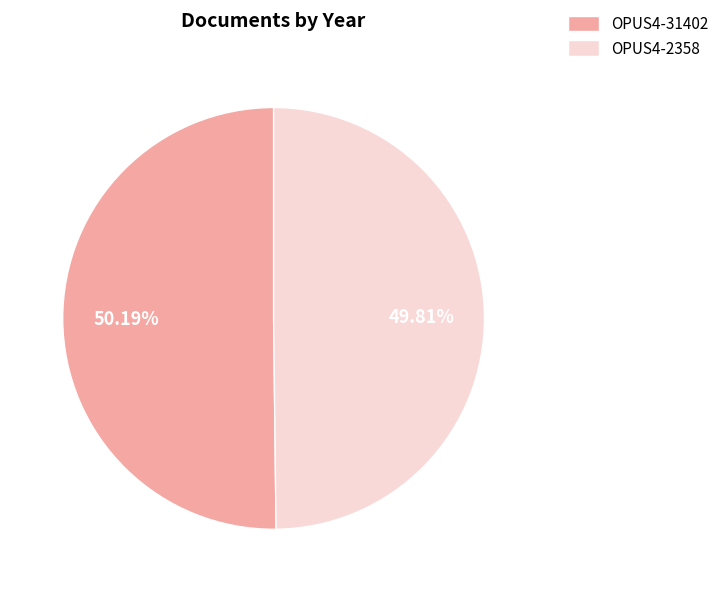

Approximately how many times larger is the value at OPUS4-31402 compared to OPUS4-2358?

1.0